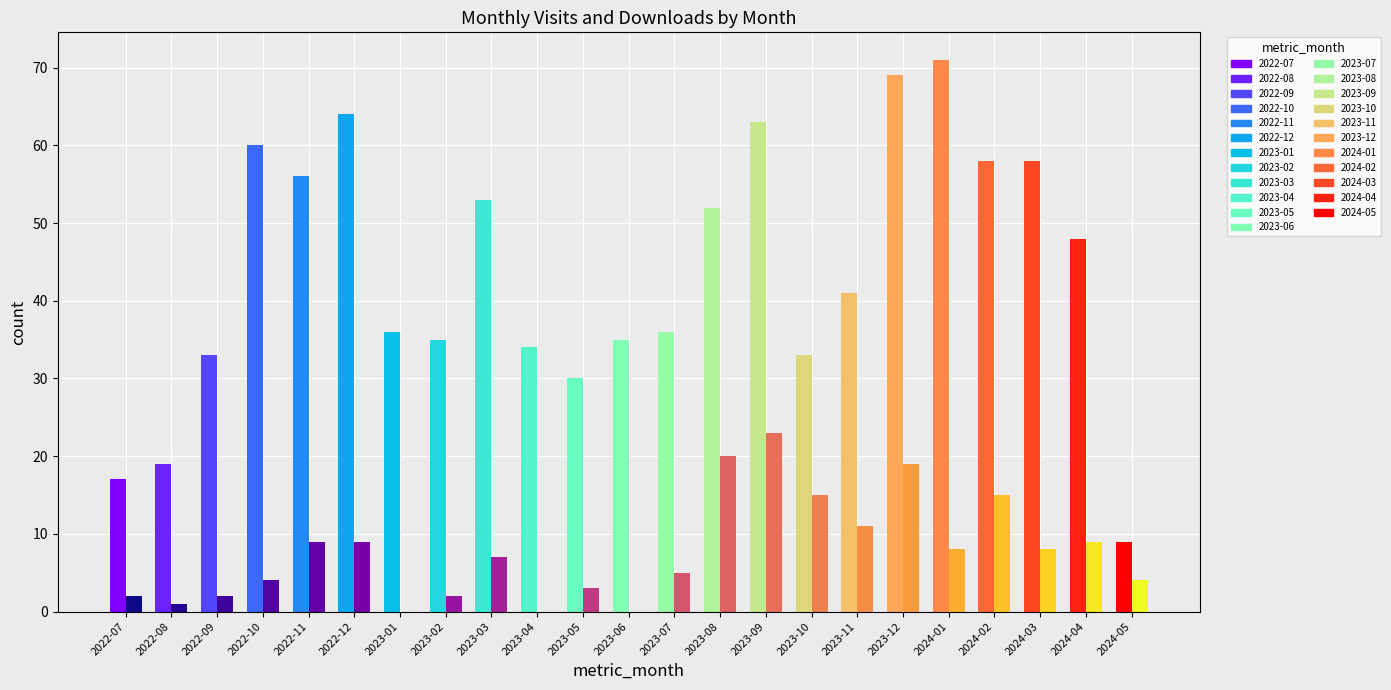

At which category is the sum across all series the highest?

2023-12